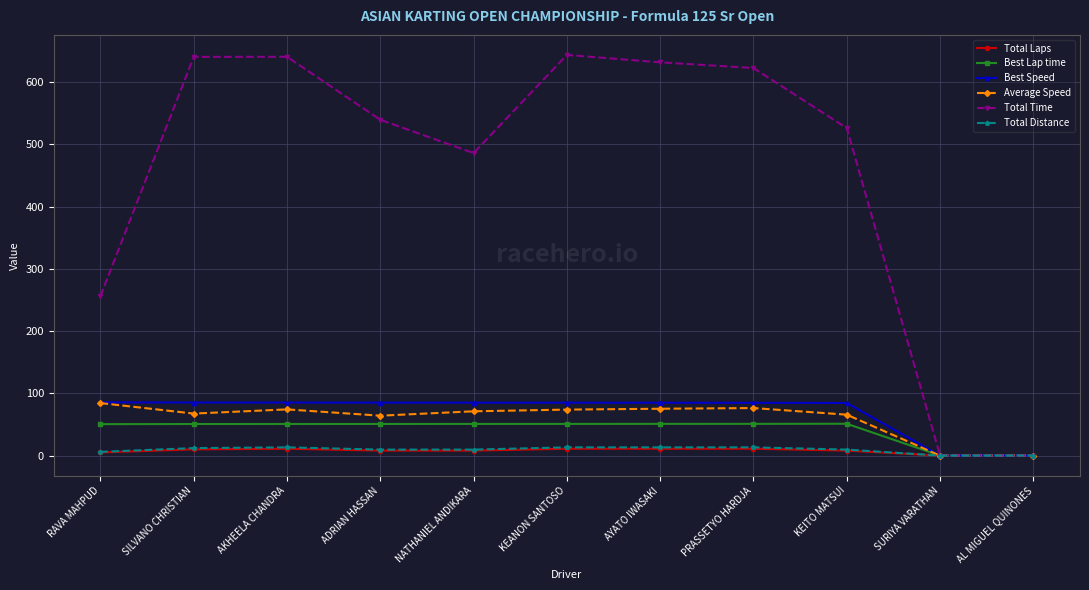

What is the label of the 3rd point from the left?

AKHEELA CHANDRA